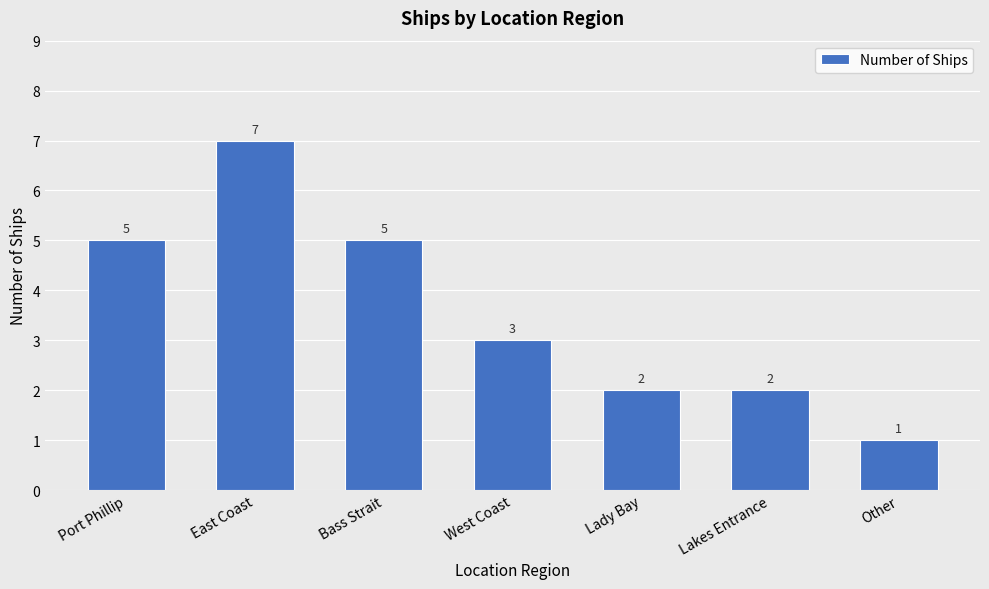

Which label corresponds to the smallest value in the chart?

Other